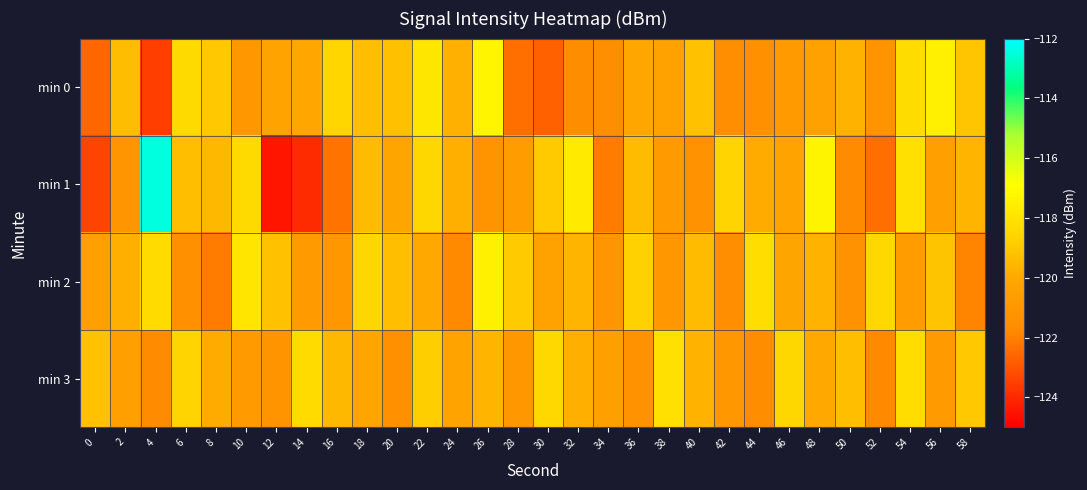

Which series has the widest spread of values?

min 1